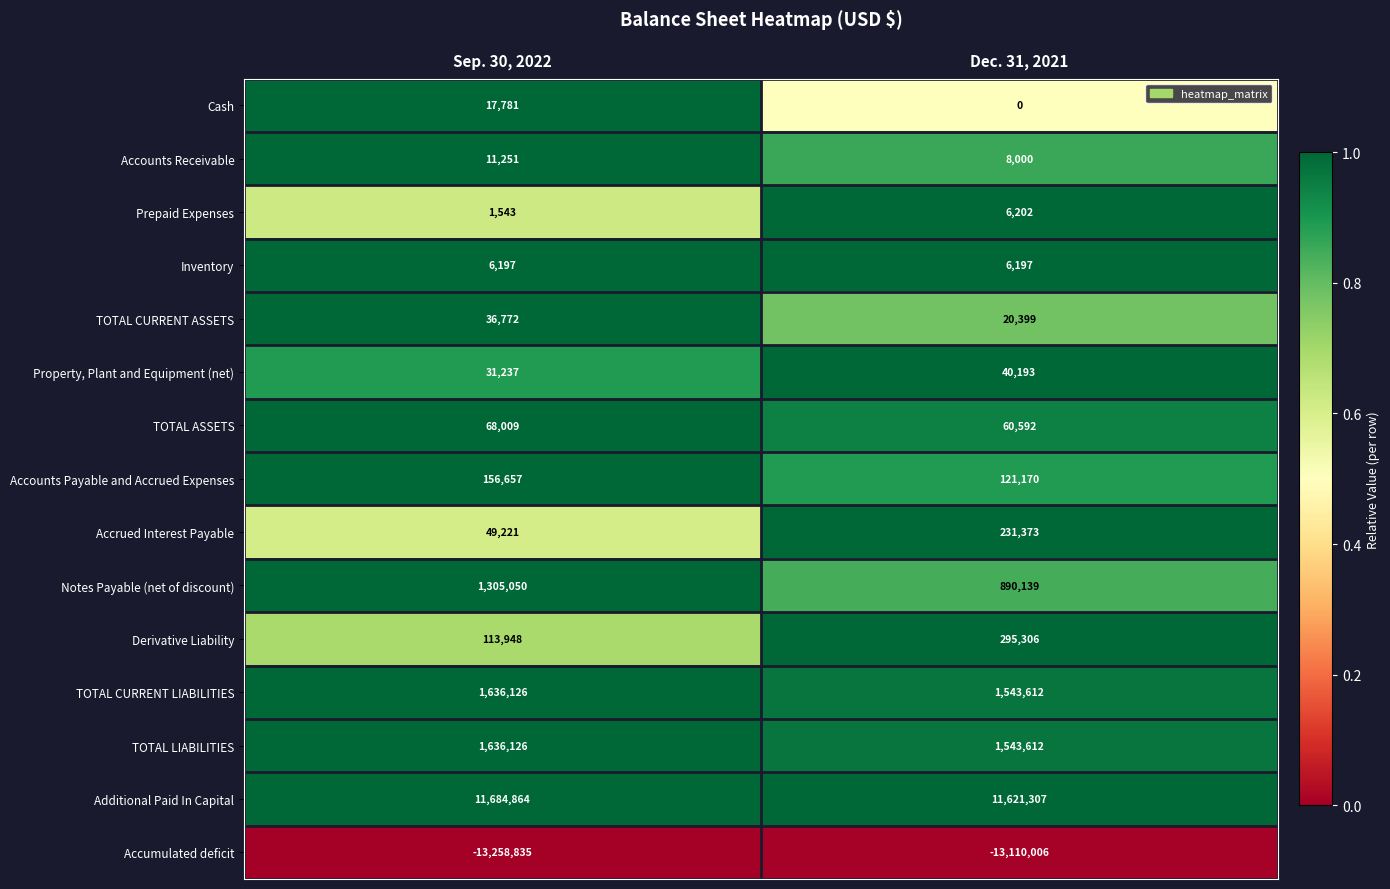

Which category has the highest value across all series?

Sep. 30, 2022